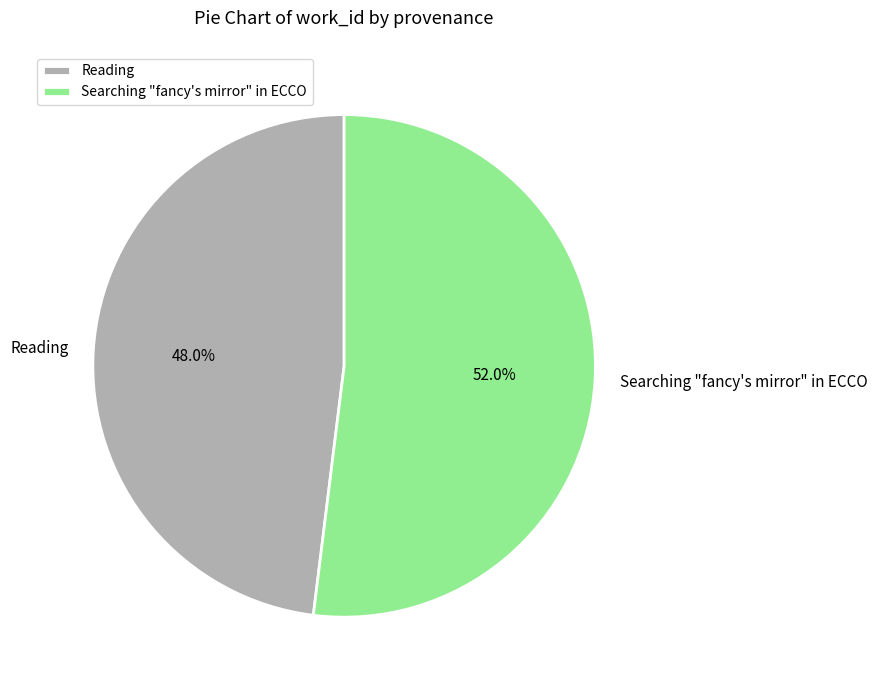

Is it true that Reading is 48% of the pie?

True